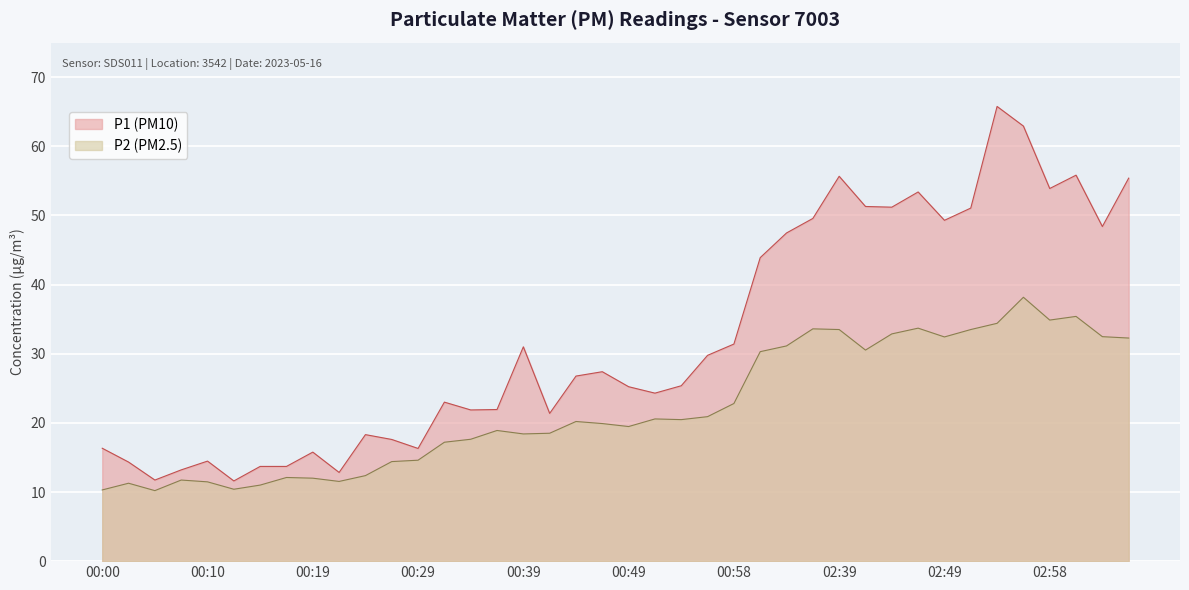

What is the maximum value for P1?

65.8